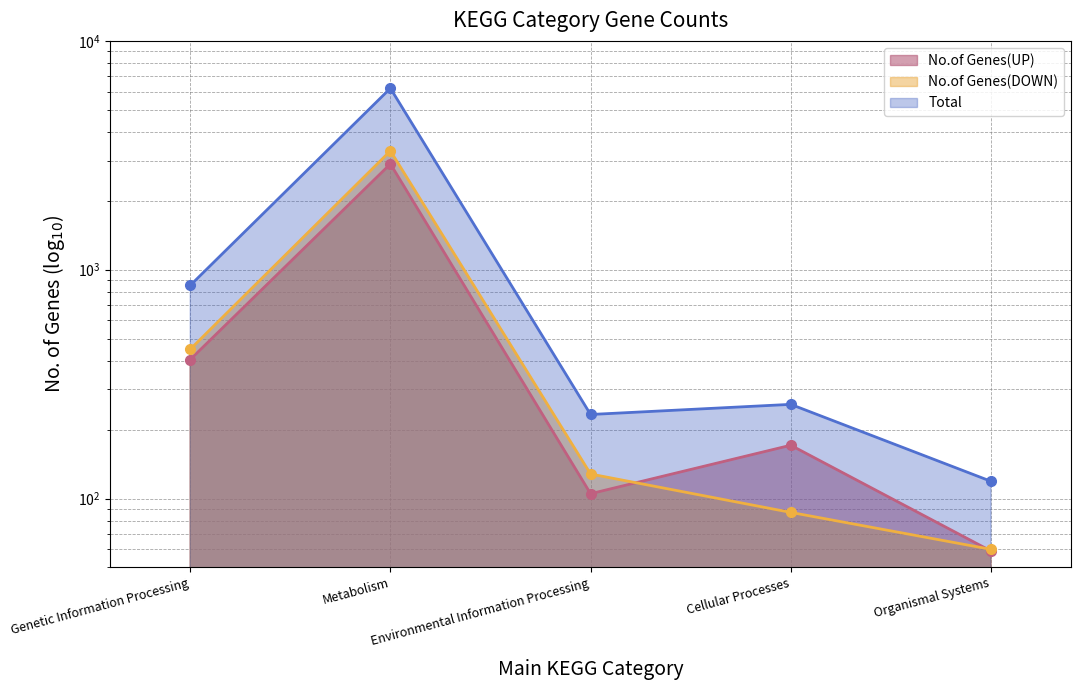

Which label corresponds to the largest value in the chart?

Metabolism